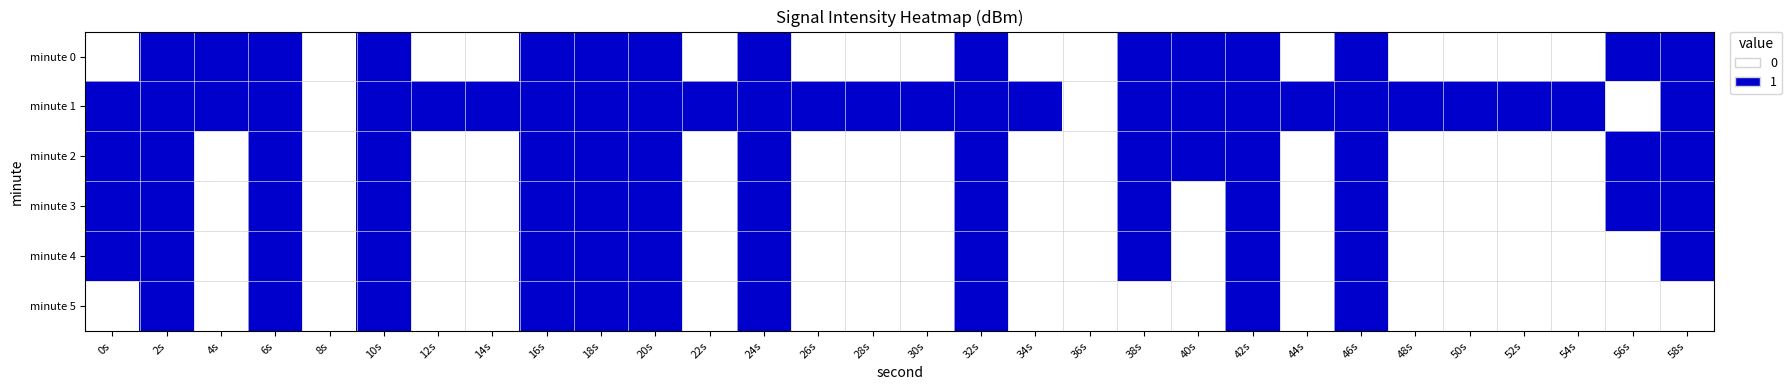

Which series changed the most between 32s and 38s?

minute 5